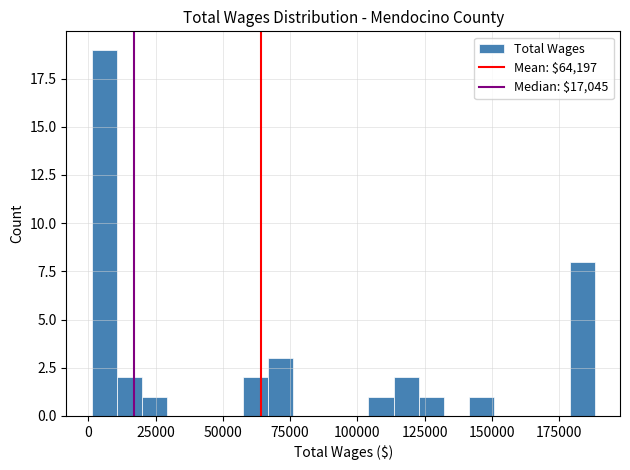

Read against the x-axis, roughly where is the centre of the tallest bar?

5000